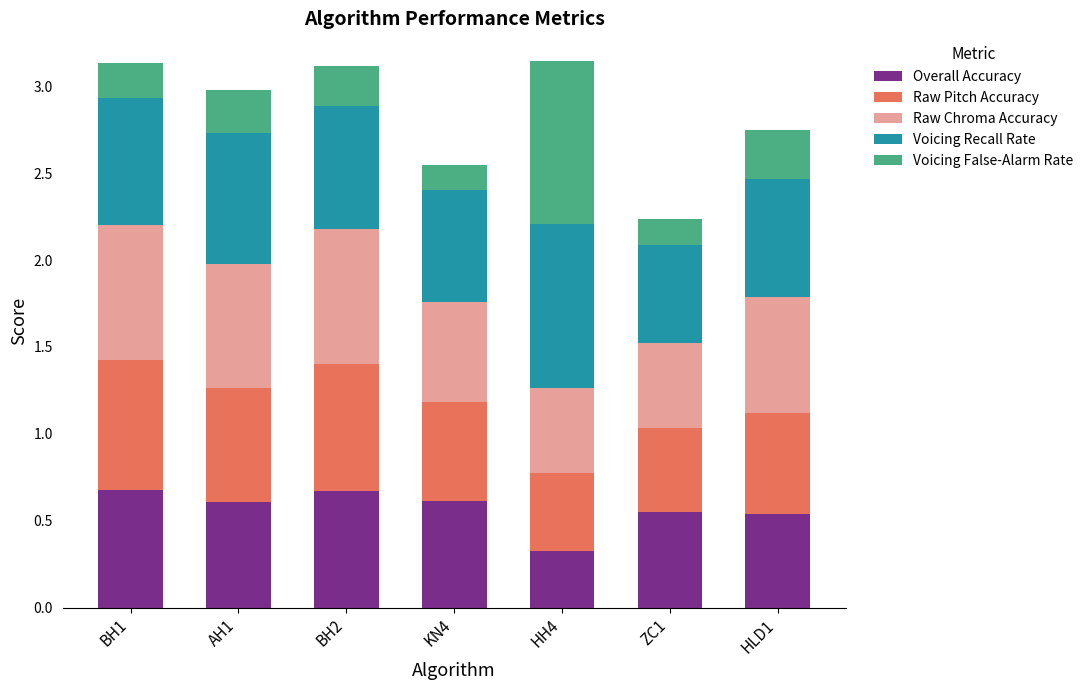

What is the sum of the Overall Accuracy values at KN4 and ZC1?

1.2